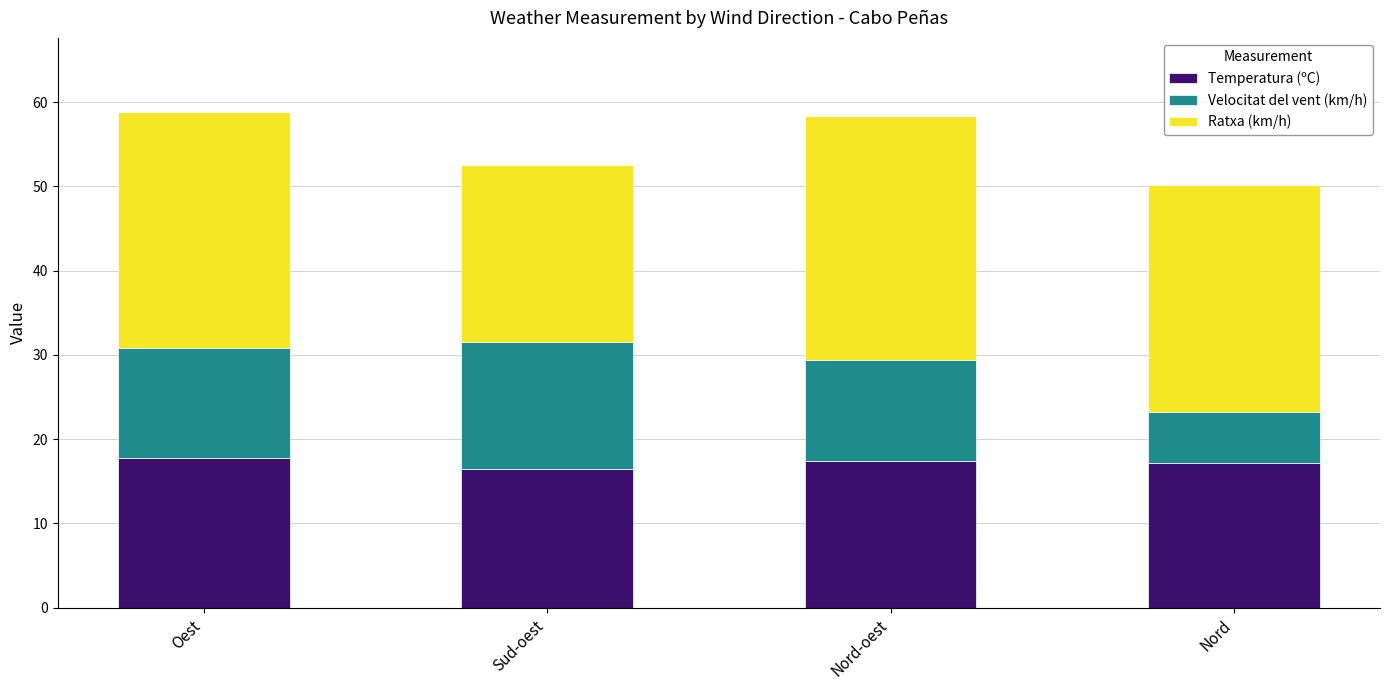

The Temperatura (ºC) series shows 17.2 at Nord. True or false?

True